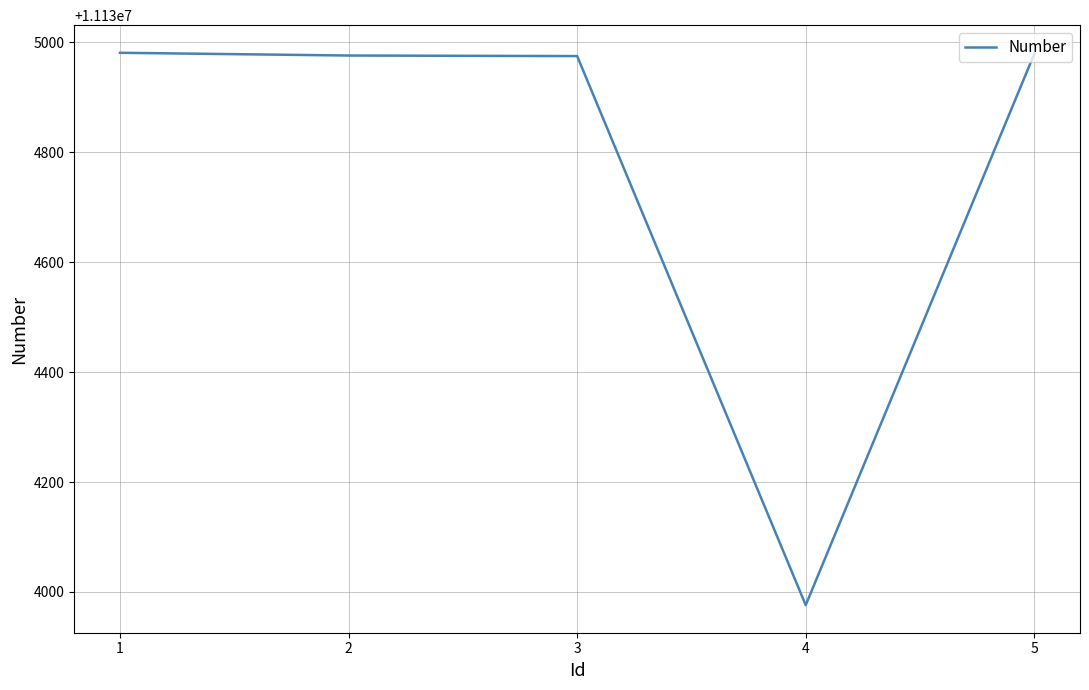

What is the change in value from 1 to 4?

-1005